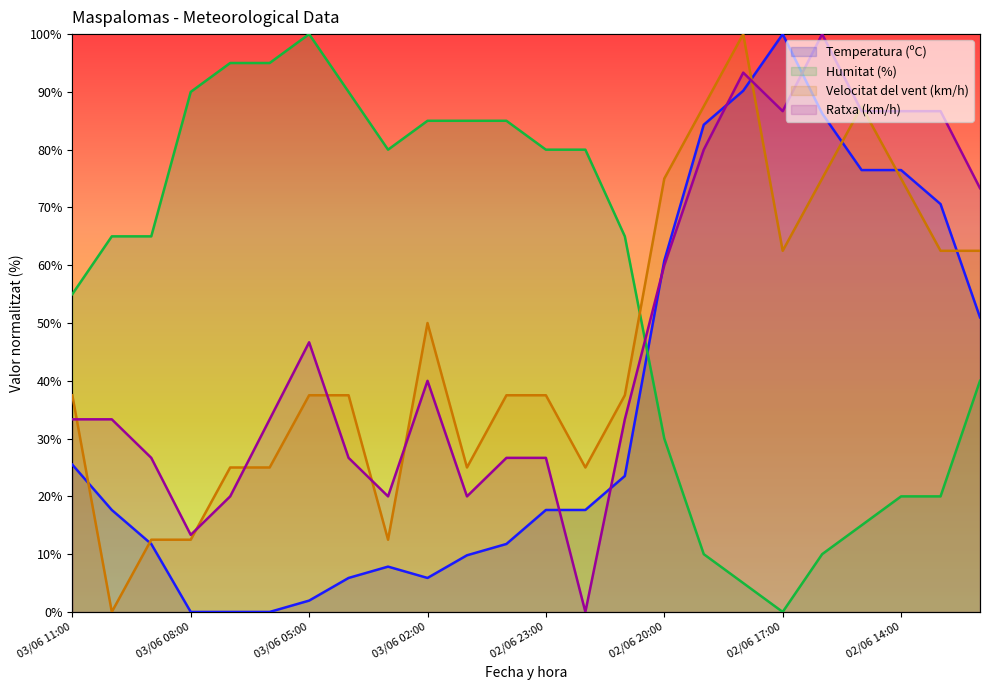

What is the total value across all series at 02/06 18:00?

288.5